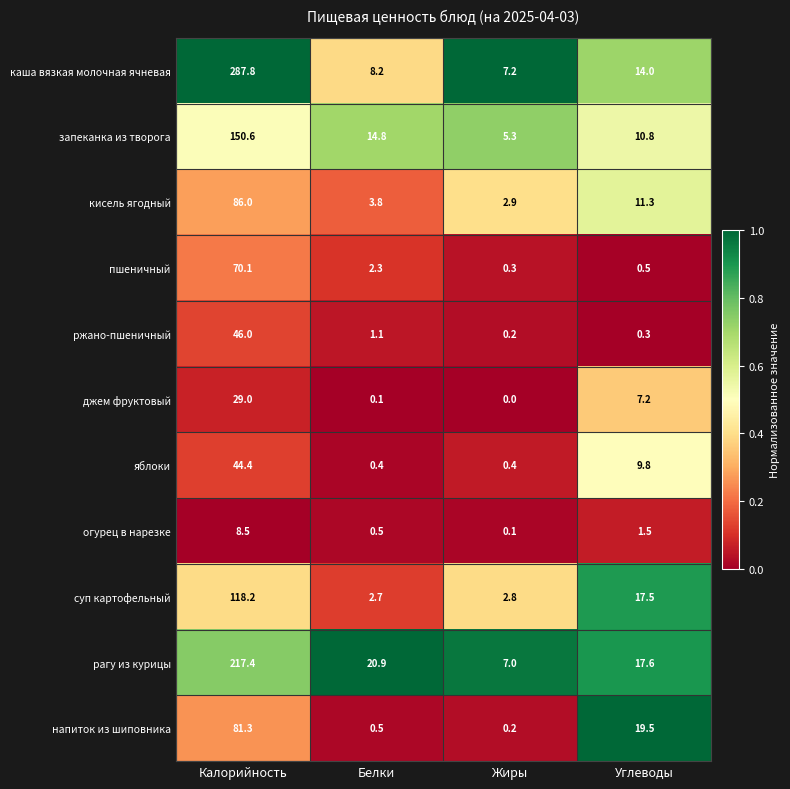

How many distinct data groups are displayed?

11